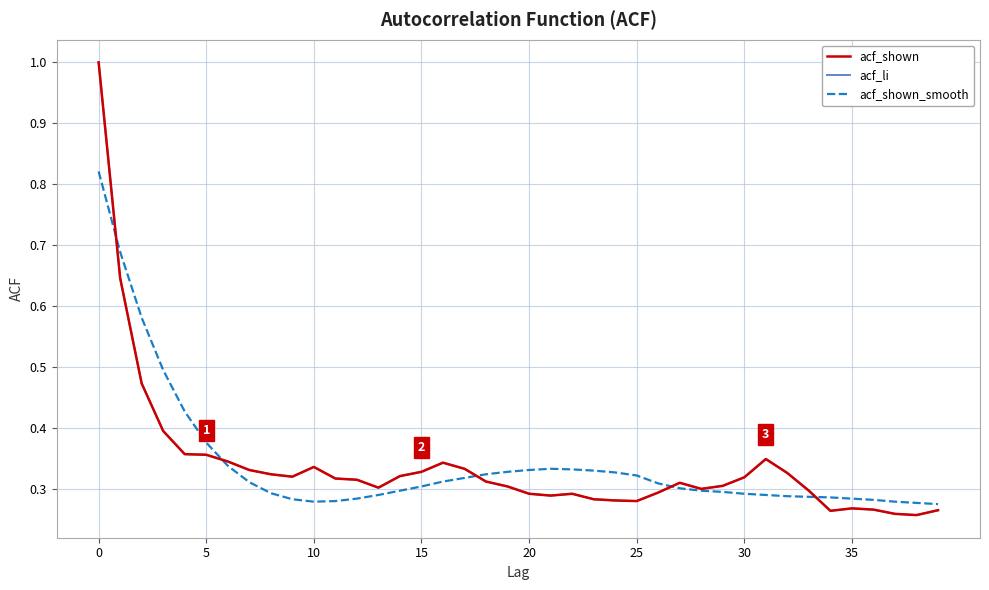

Does the chart display data point markers on the line(s)?

No